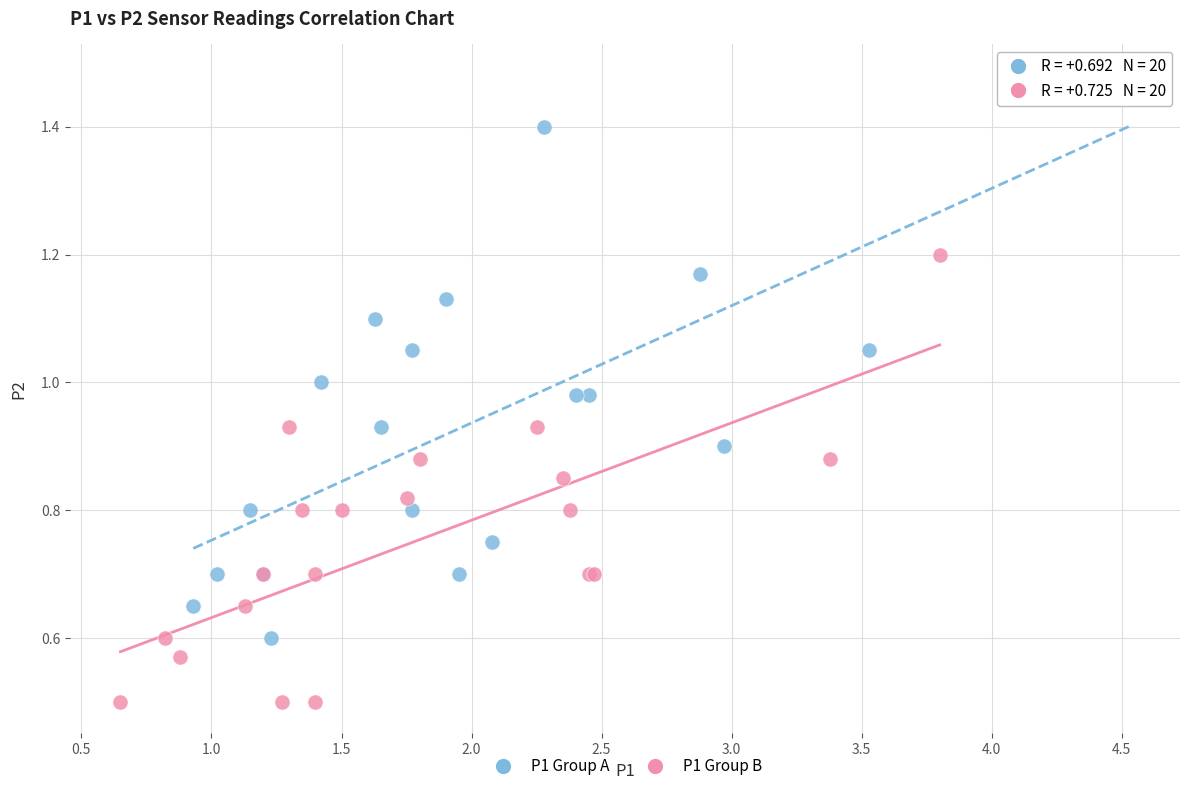

Which series reaches the minimum Y coordinate?

P1 Group B